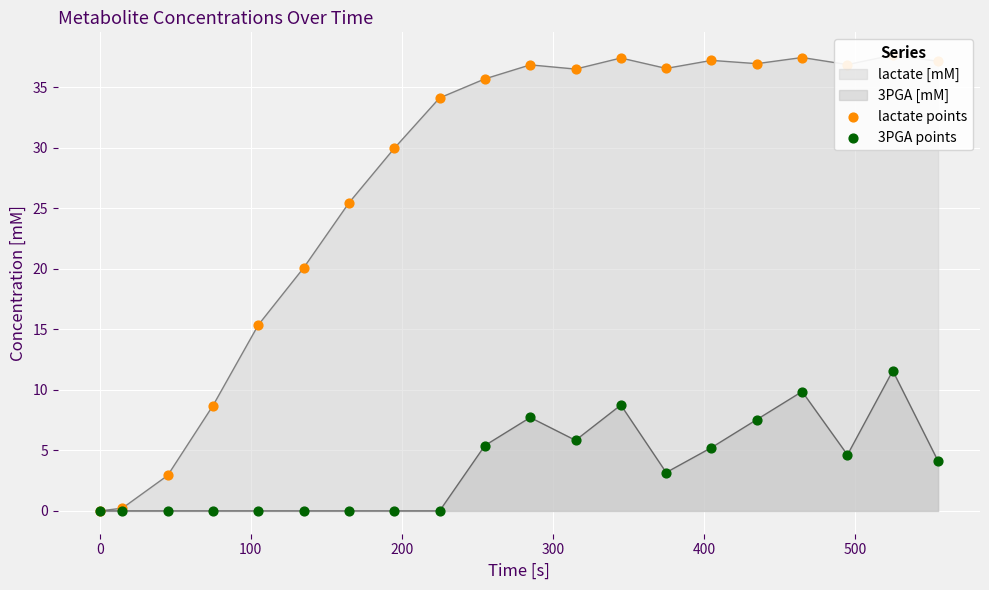

At how many categories does at least one series exceed 35?

11